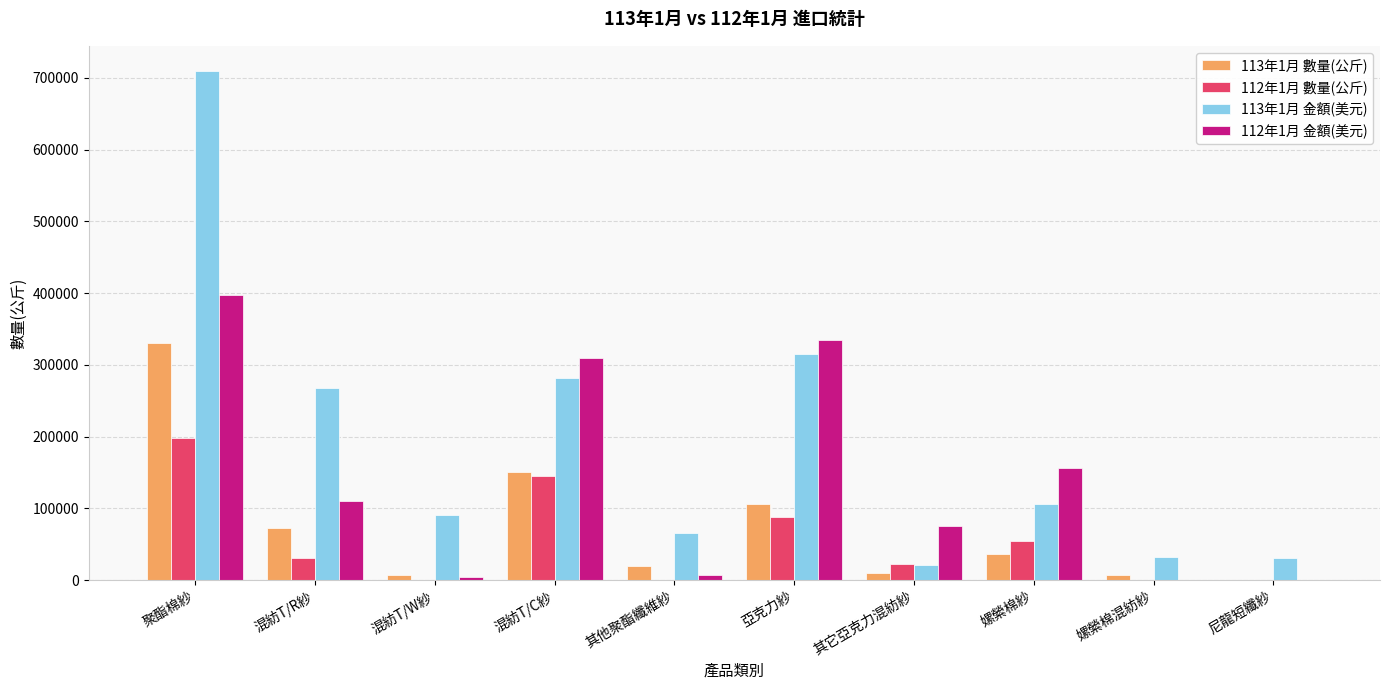

Which series has the largest total across all categories?

113年1月 金額(美元)